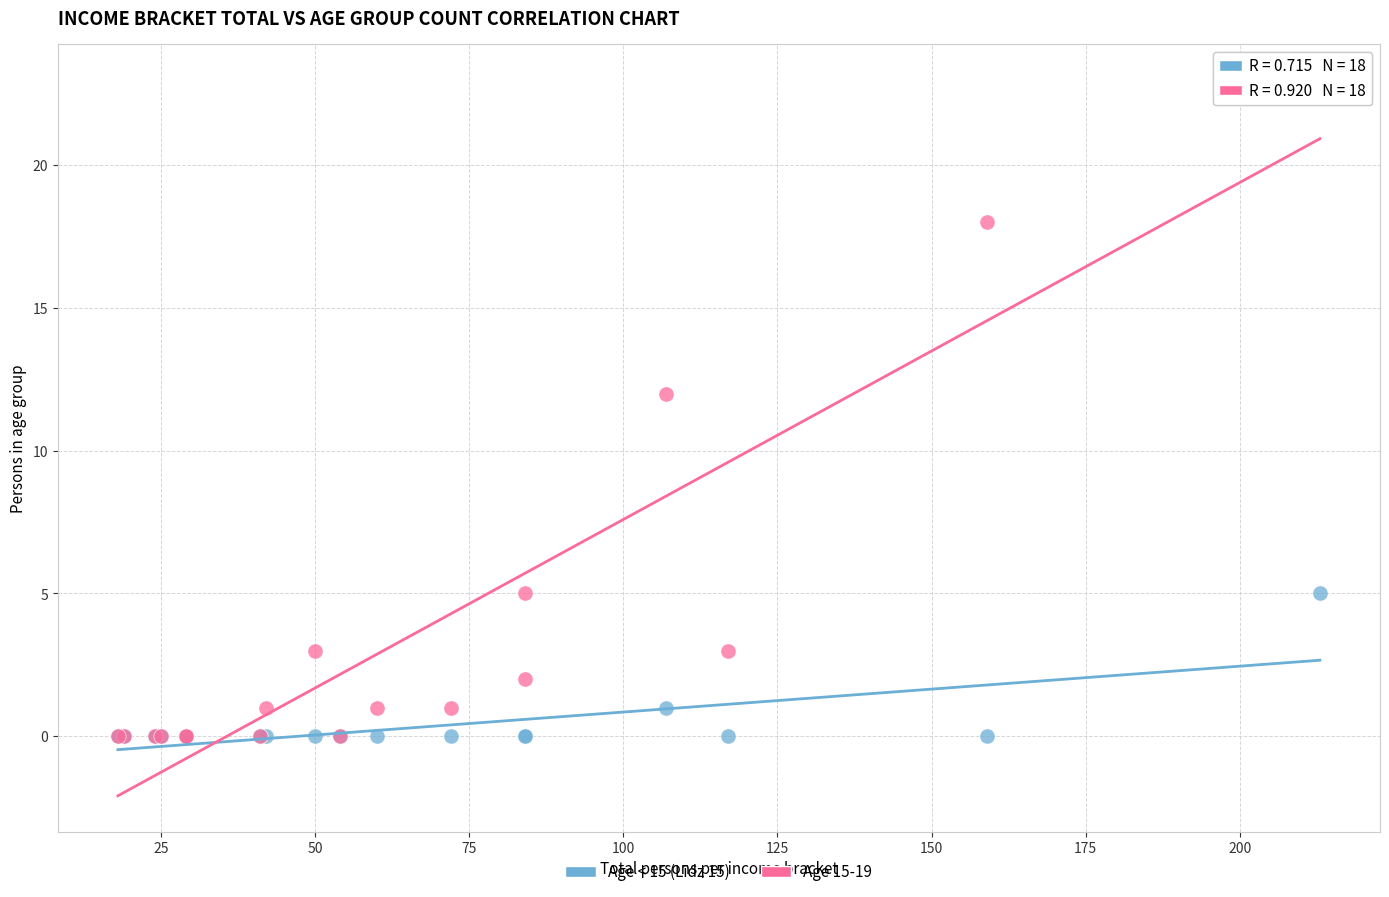

What are all the series names shown in the legend?

Age < 15 (Līdz 15), Age 15-19